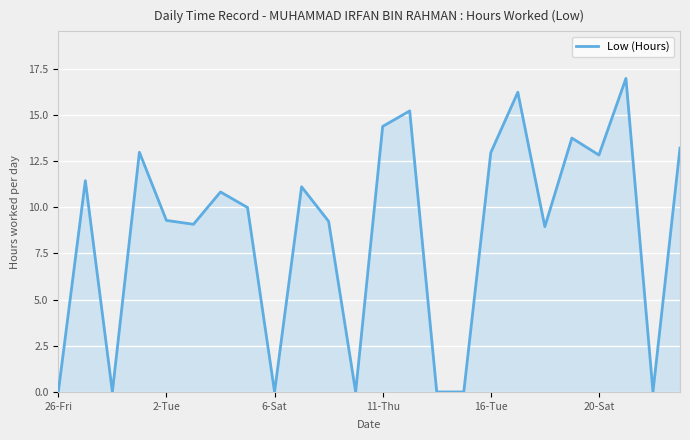

What is the maximum value shown in the chart?

17.0